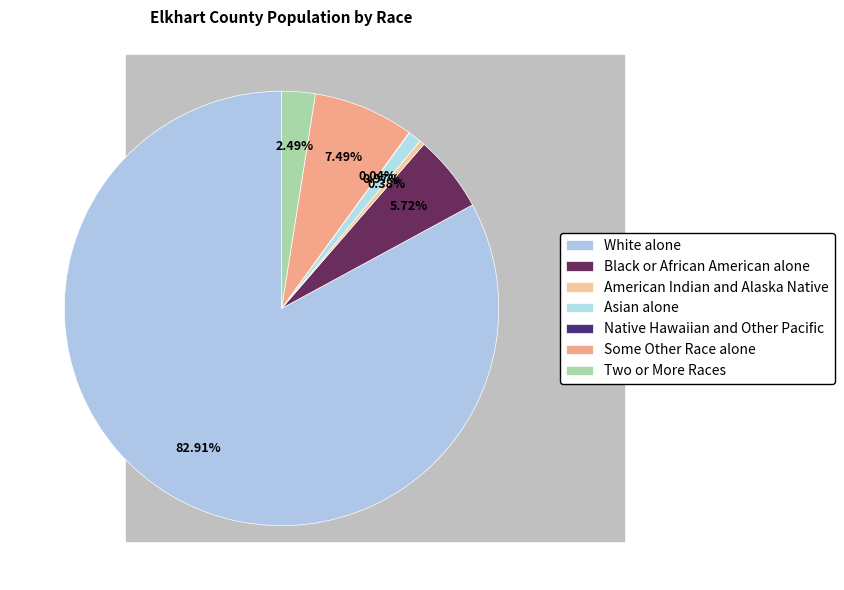

Rank the categories by value from highest to lowest.

White alone, Some Other Race alone, Black or African American alone, Two or More Races, Asian alone, American Indian and Alaska Native, Native Hawaiian and Other Pacific